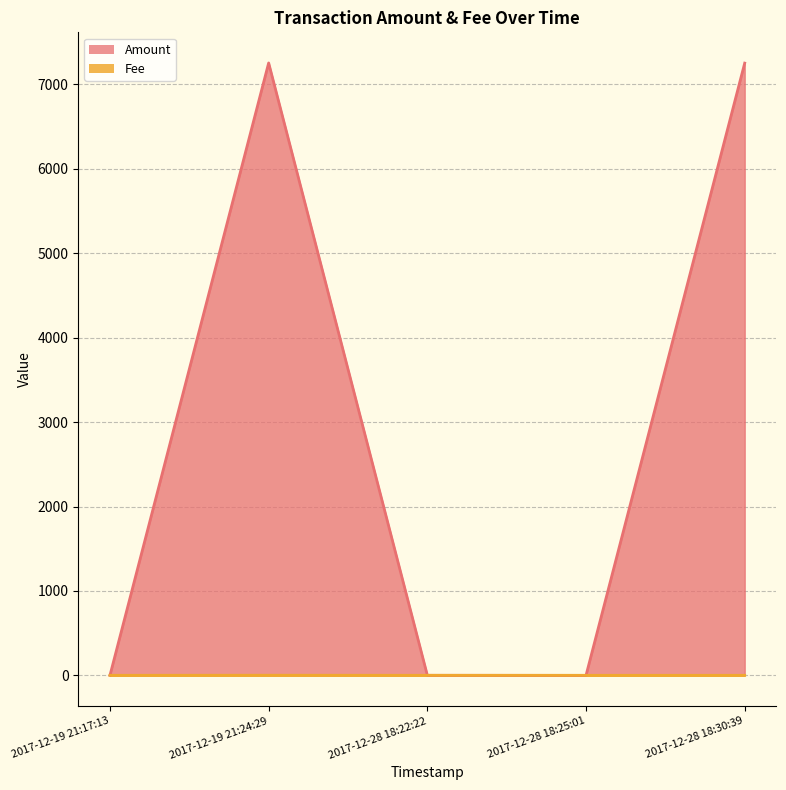

How many intersections are there between Fee and Amount?

1